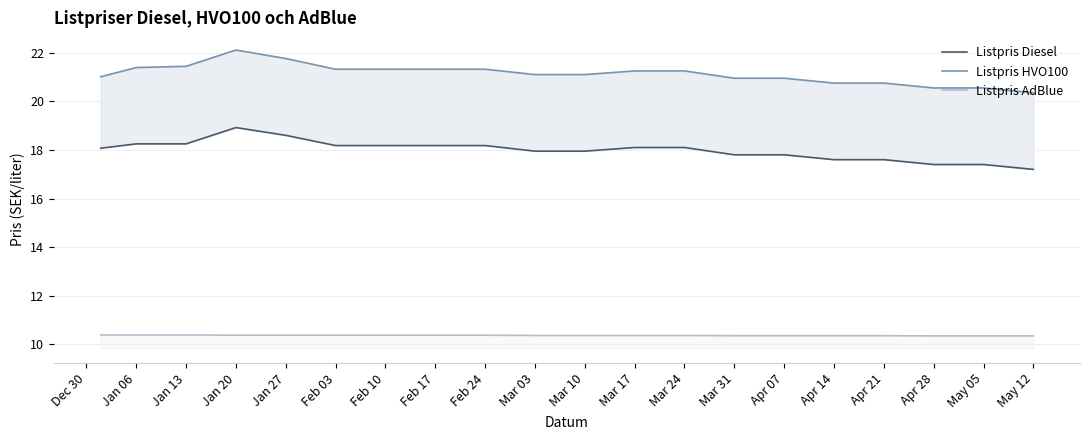

Reading right to left, list all the values displayed in this chart.

Listpris Diesel: 17.2	17.4	17.4	17.6	17.6	17.8	17.8	18.1	18.1	17.9	17.9	18.2	18.2	18.2	18.2	18.6	18.9	18.2	18.2	18.1
Listpris HVO100: 20.4	20.6	20.6	20.8	20.8	20.9	20.9	21.2	21.2	21.1	21.1	21.3	21.3	21.3	21.3	21.8	22.1	21.4	21.4	21.0
Listpris AdBlue: 10.3	10.3	10.3	10.4	10.4	10.4	10.4	10.4	10.4	10.4	10.4	10.4	10.4	10.4	10.4	10.4	10.4	10.4	10.4	10.4